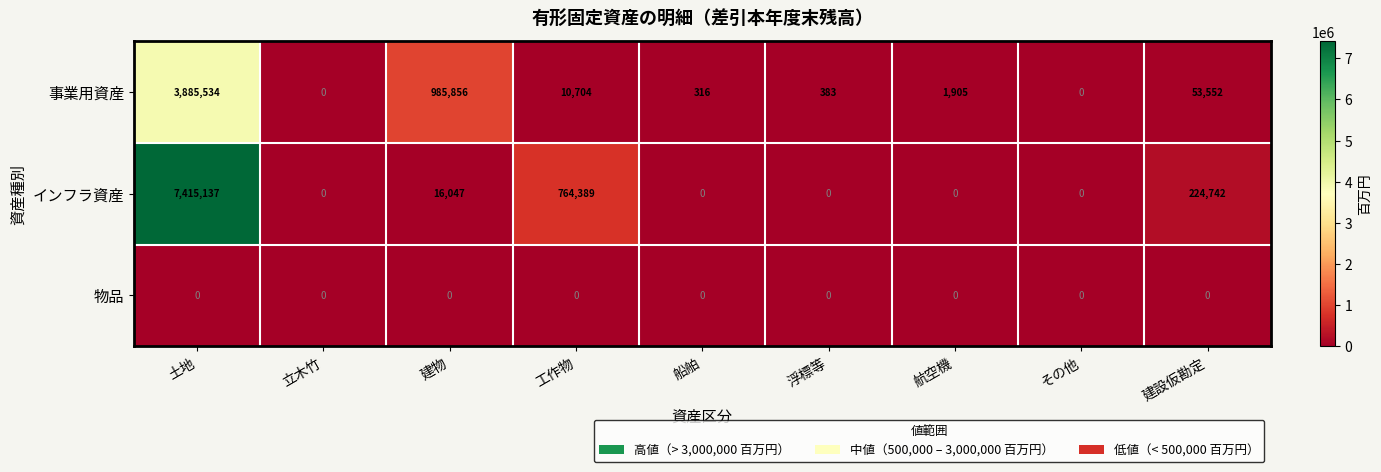

Rank the series by their maximum value, from highest to lowest.

インフラ資産, 事業用資産, 物品